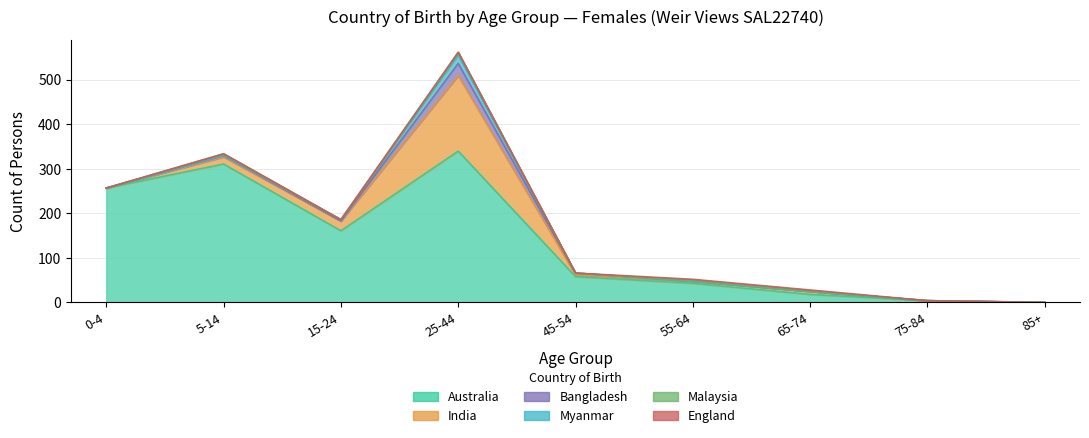

Where is Myanmar nearest to the value 9?

15-24